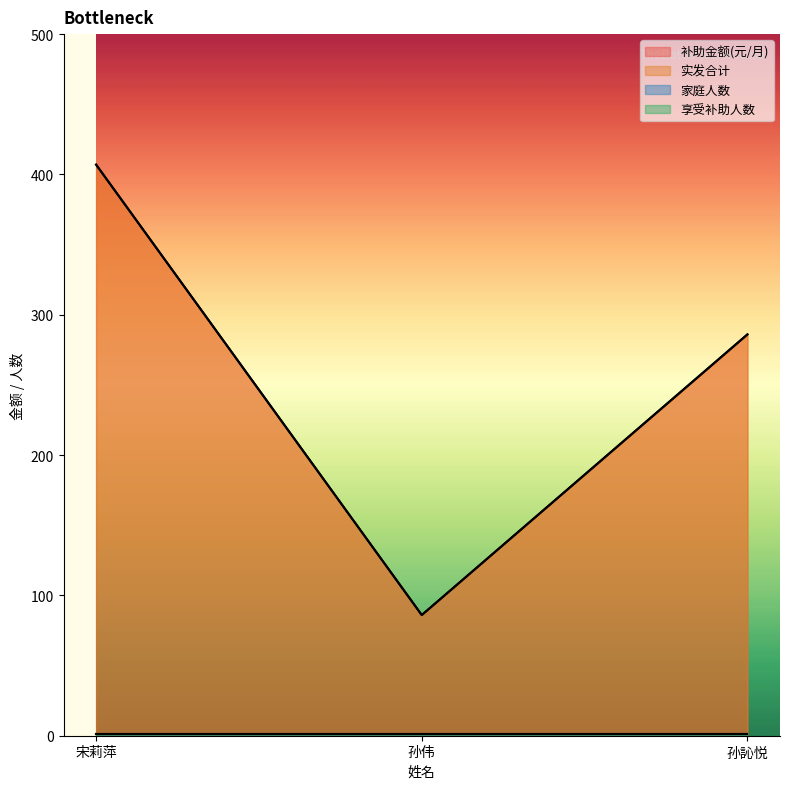

What is the difference between the second highest and minimum values in the 实发合计 series?

200